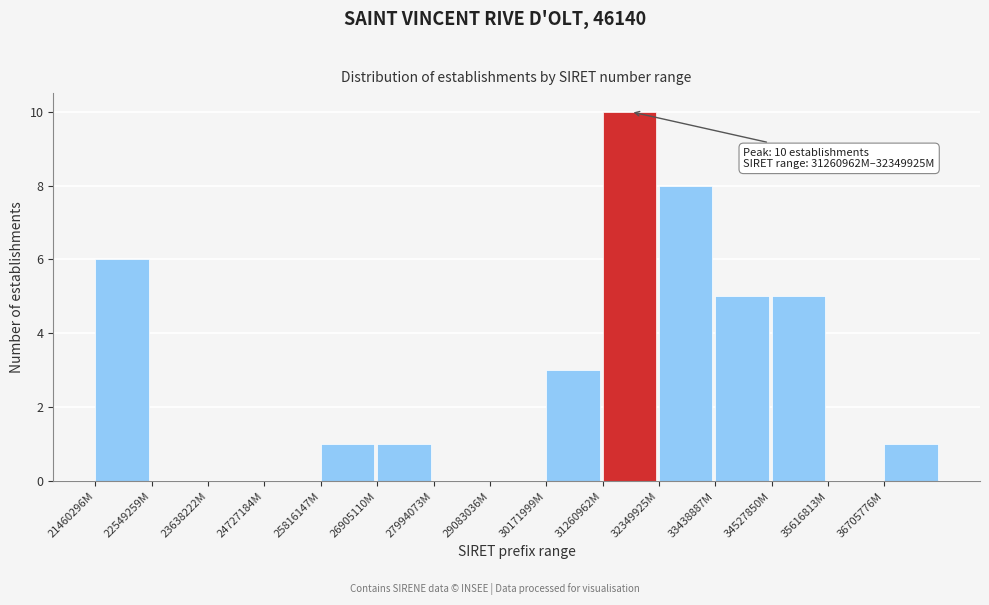

Reading right to left, list all the values displayed in this chart.

36705776M=1	35616813M=0	34527850M=5	33438887M=5	32349925M=8	31260962M=10	30171999M=3	29083036M=0	27994073M=0	26905110M=1	25816147M=1	24727184M=0	23638222M=0	22549259M=0	21460296M=6